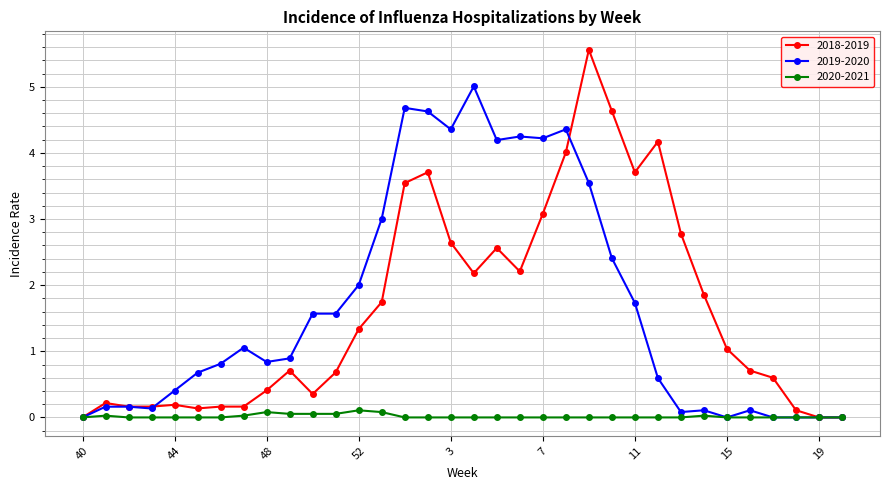

What is the value of the 2019-2020 point at the 19th from the left?

4.2